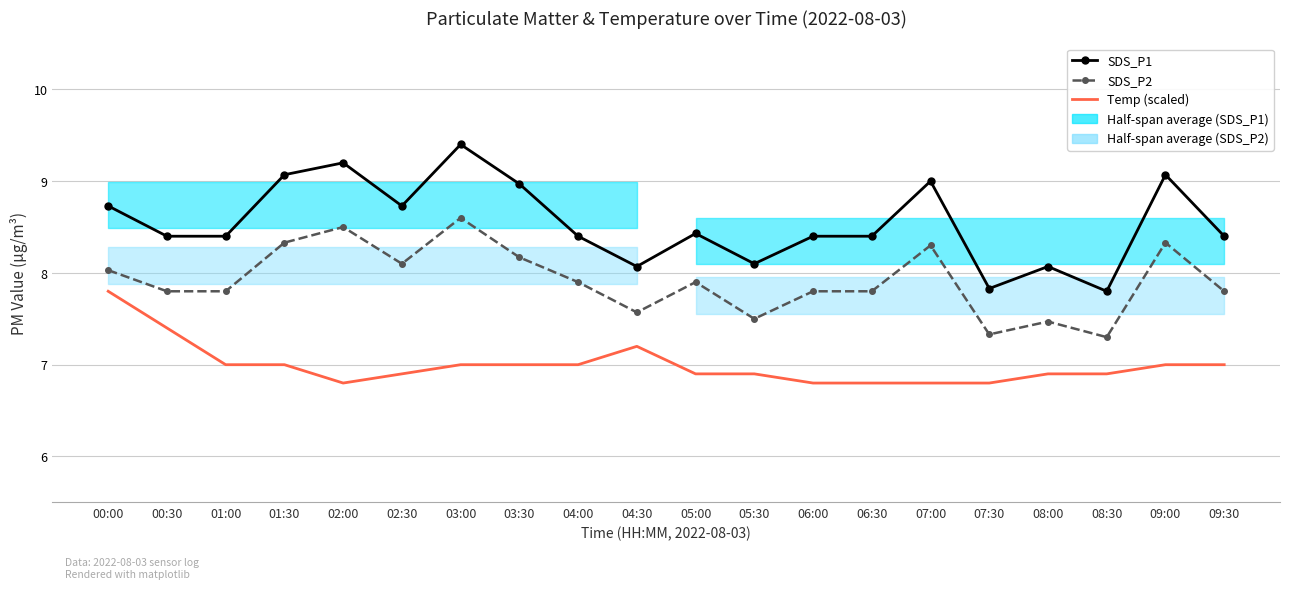

Is this an area chart (filled region under the line)?

No